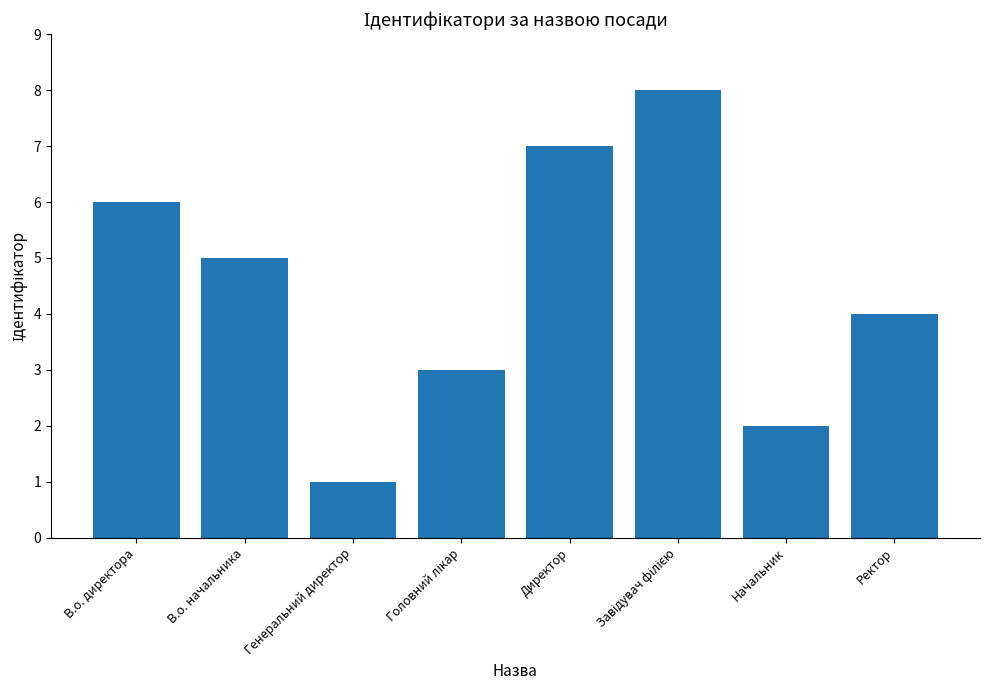

Reading left to right, extract all data points from this chart.

6	5	1	3	7	8	2	4